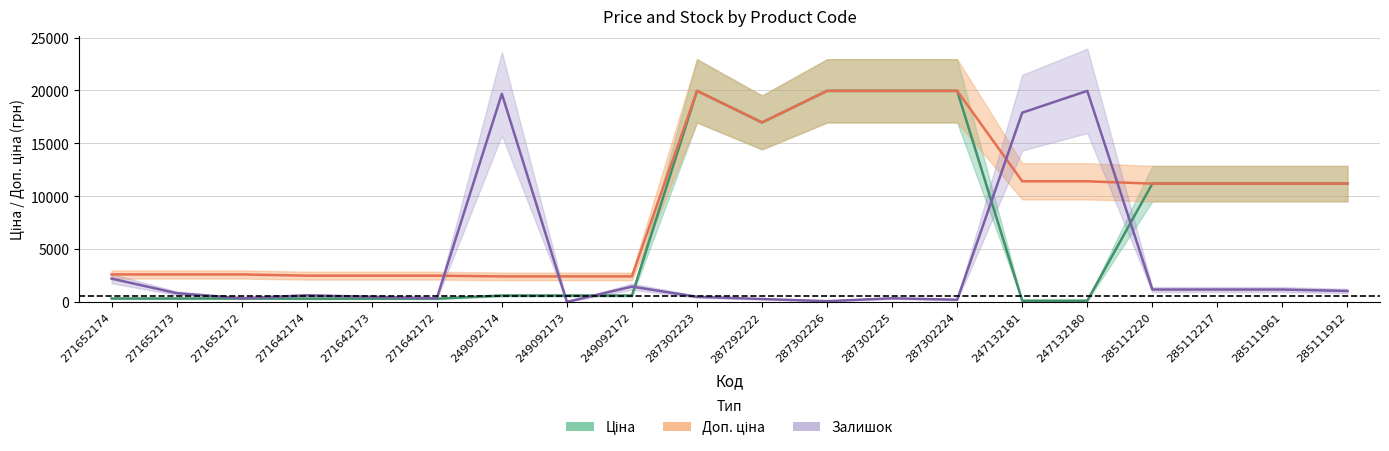

Does the chart display data point markers on the line(s)?

No